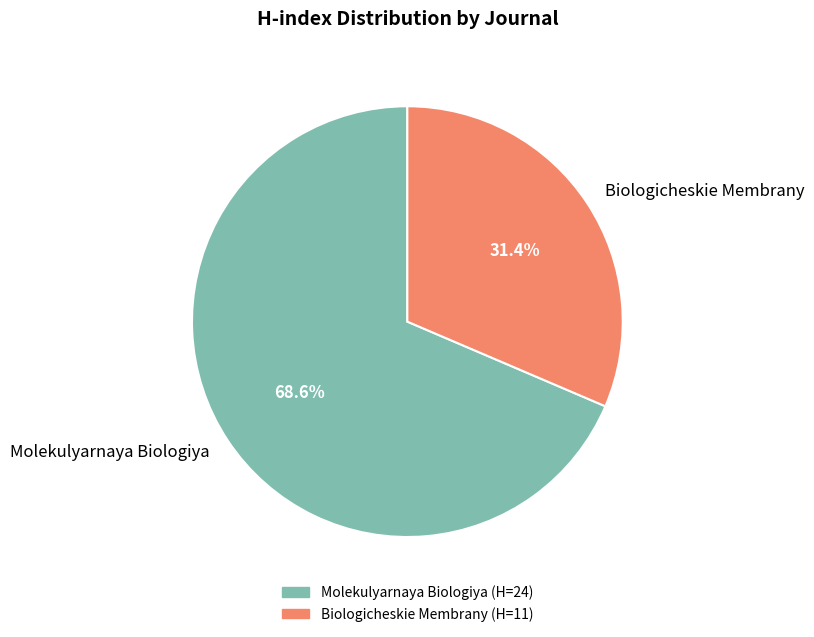

Which slice is the smallest?

Biologicheskie Membrany